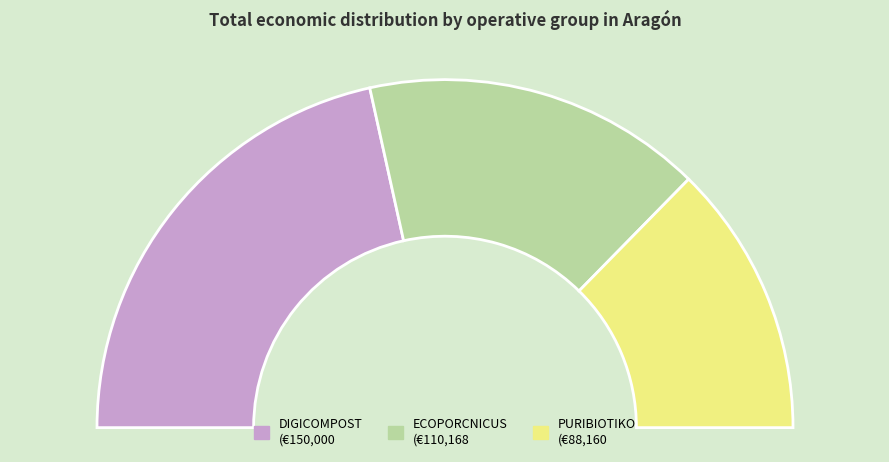

To the nearest percent, what percentage of the pie is DIGICOMPOST?

43%